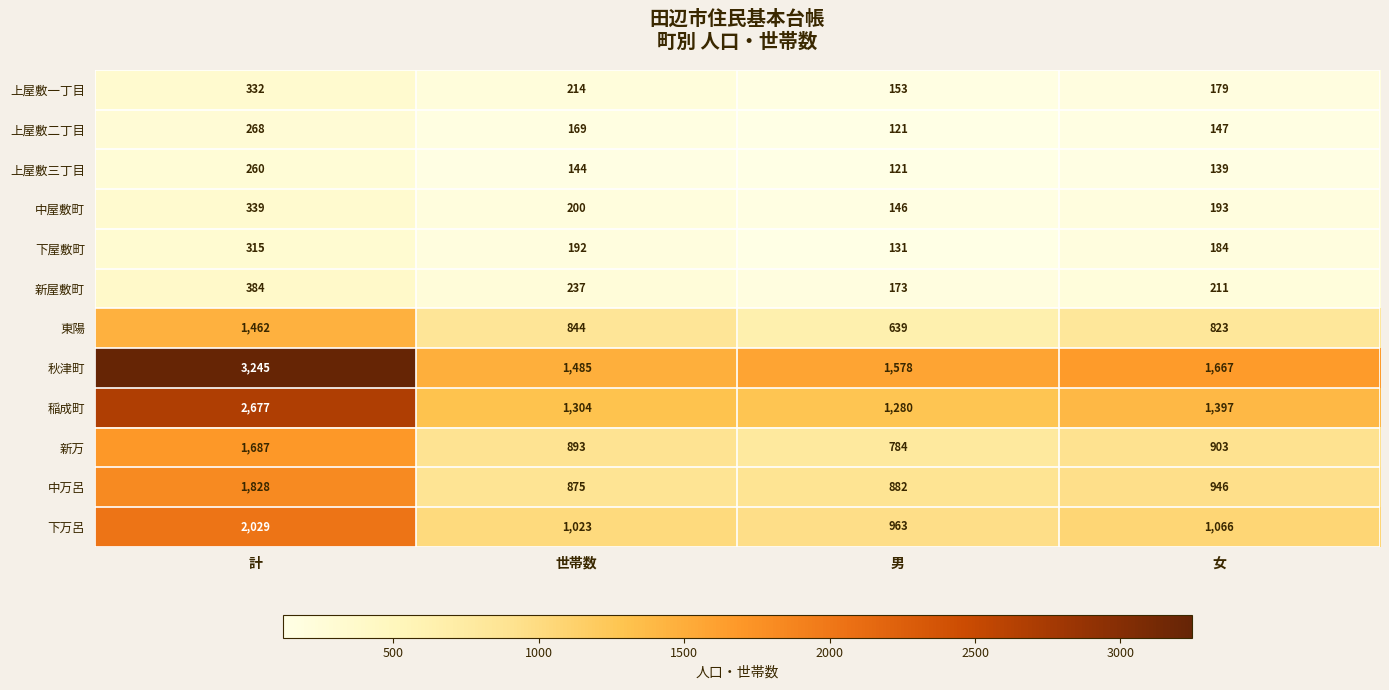

Count the number of categories in the chart.

4